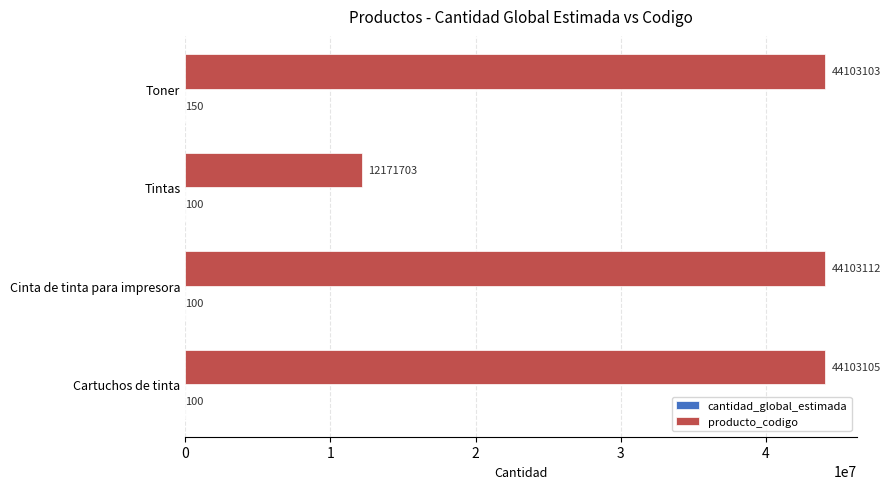

How many series are shown in this chart?

2